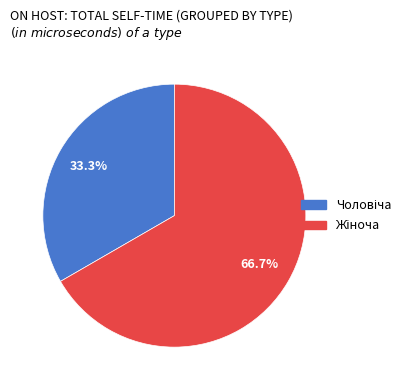

Does any single category account for the majority?

Yes